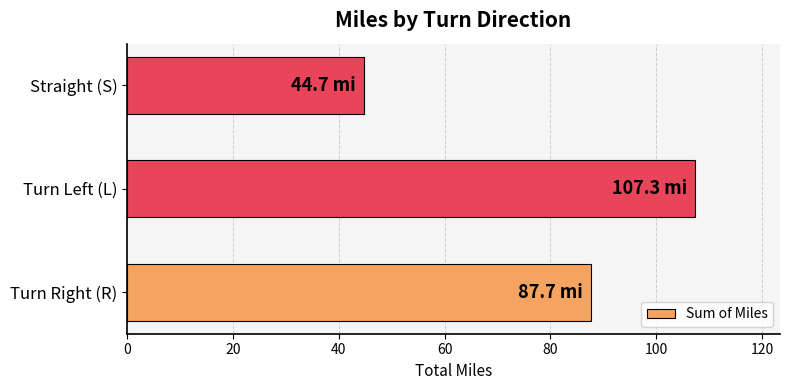

How many data points does each series have?

3